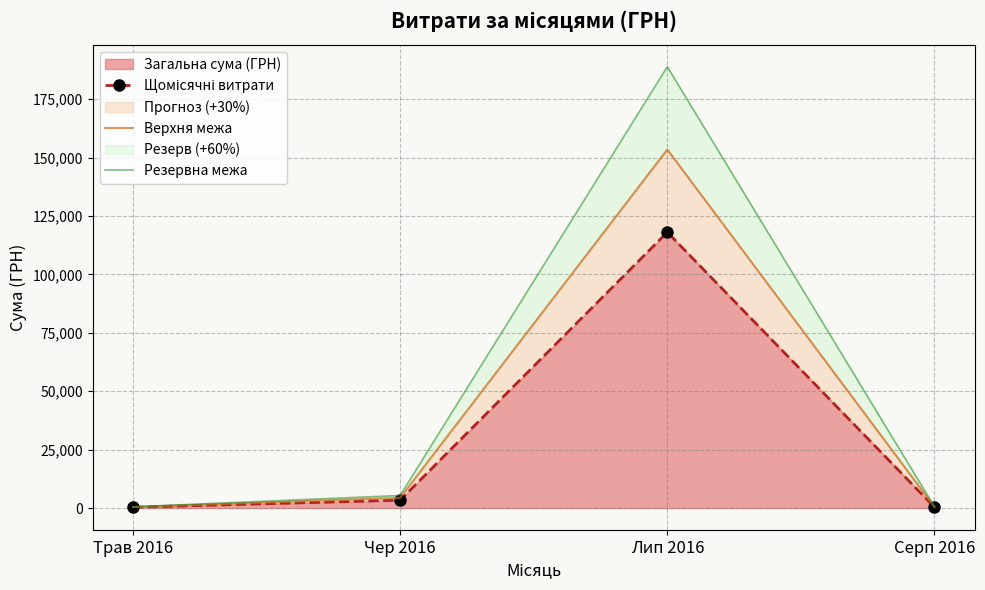

At which category does Загальна сума (ГРН) reach its first local peak?

Лип 2016